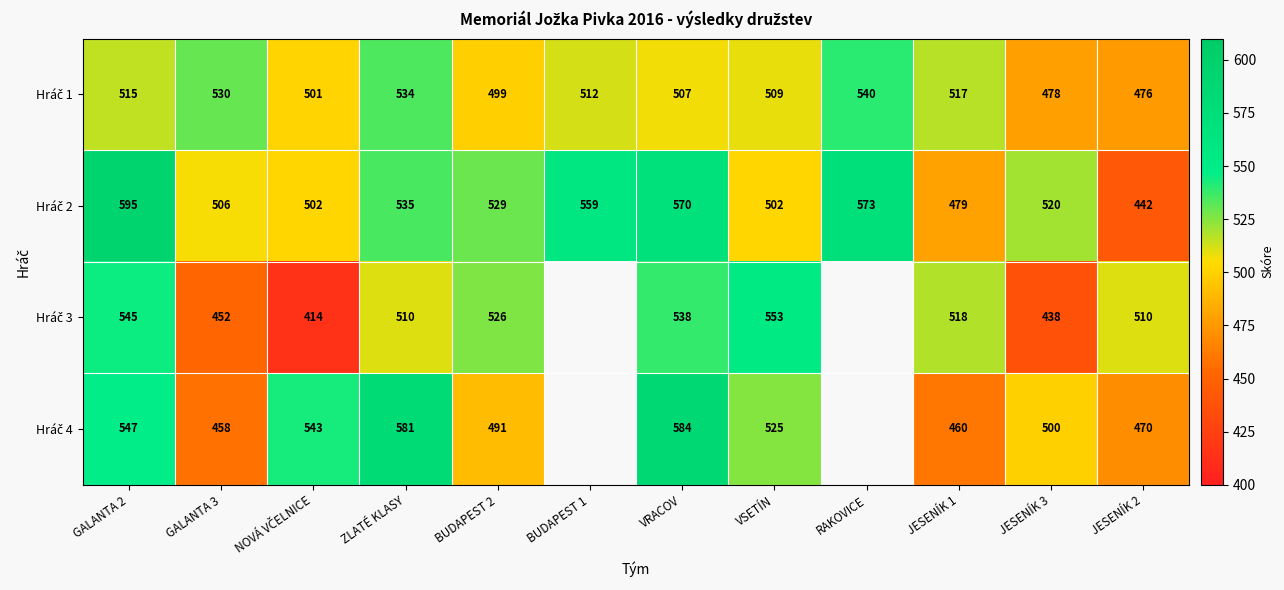

What is the total value across all series at JESENÍK 3?

1936